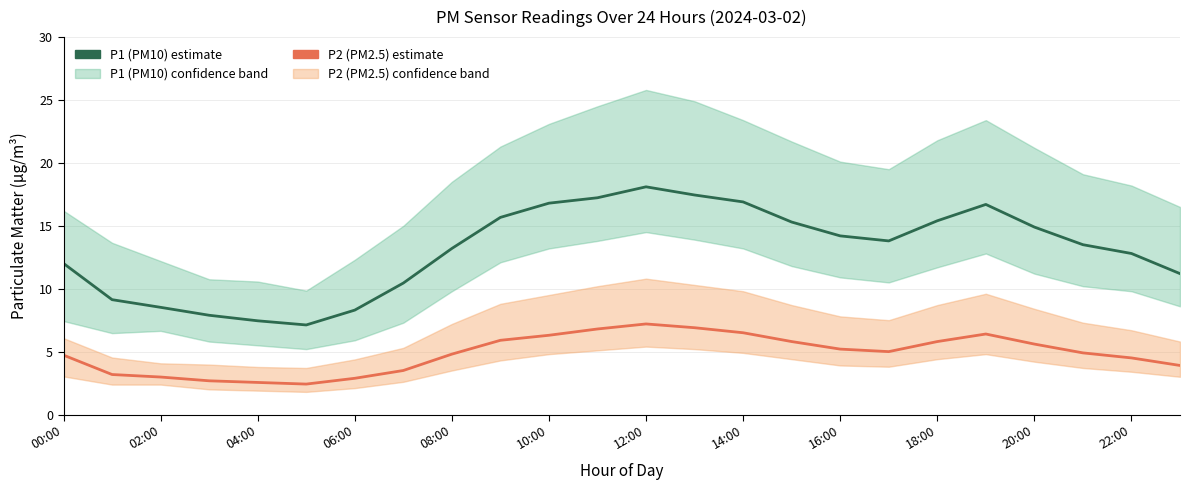

List the series in order of their overall mean, lowest first.

P2 (PM2.5) estimate, P1 (PM10) estimate